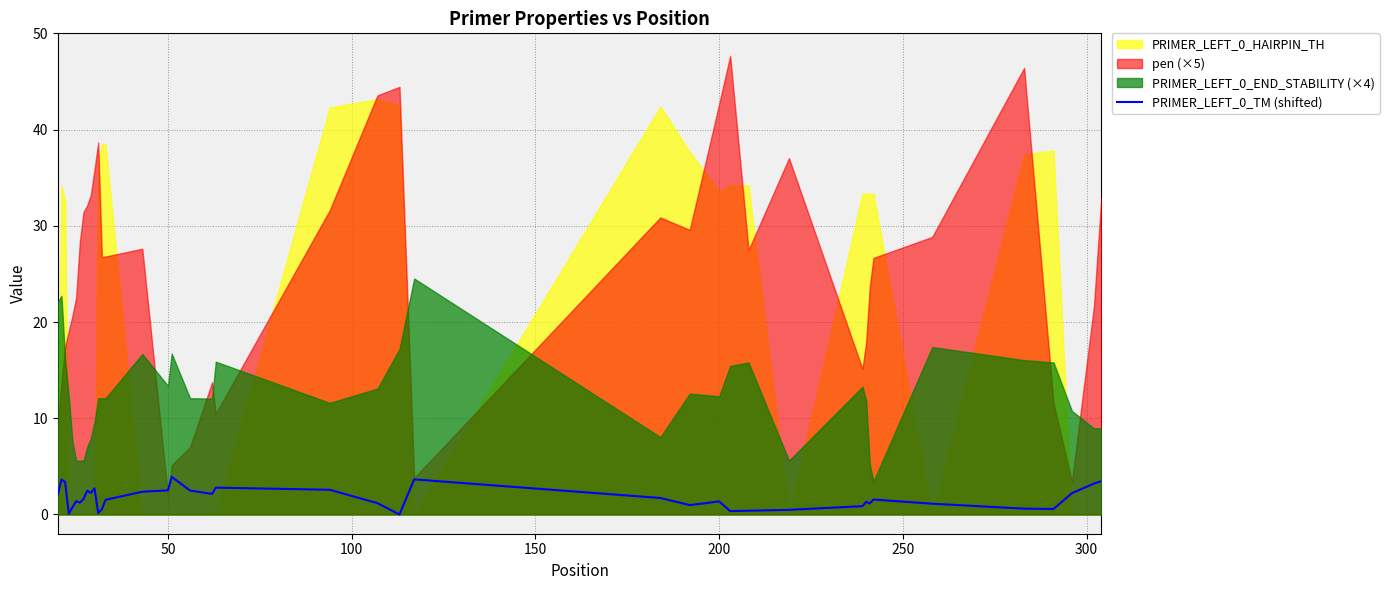

True or false: there are more than 0 points higher than both neighbors.

True